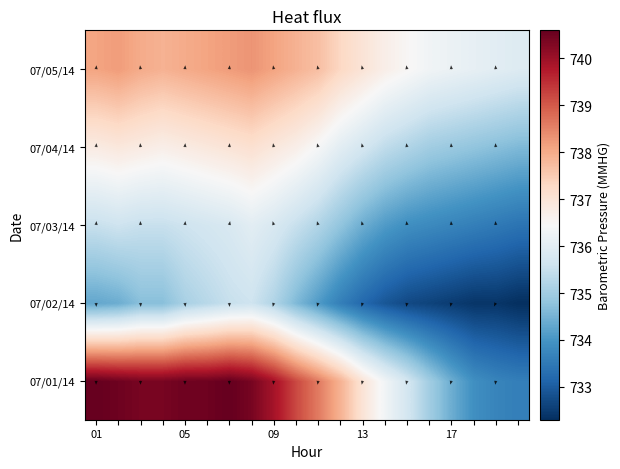

Where does the 07/05/14 series first go above 737?

01